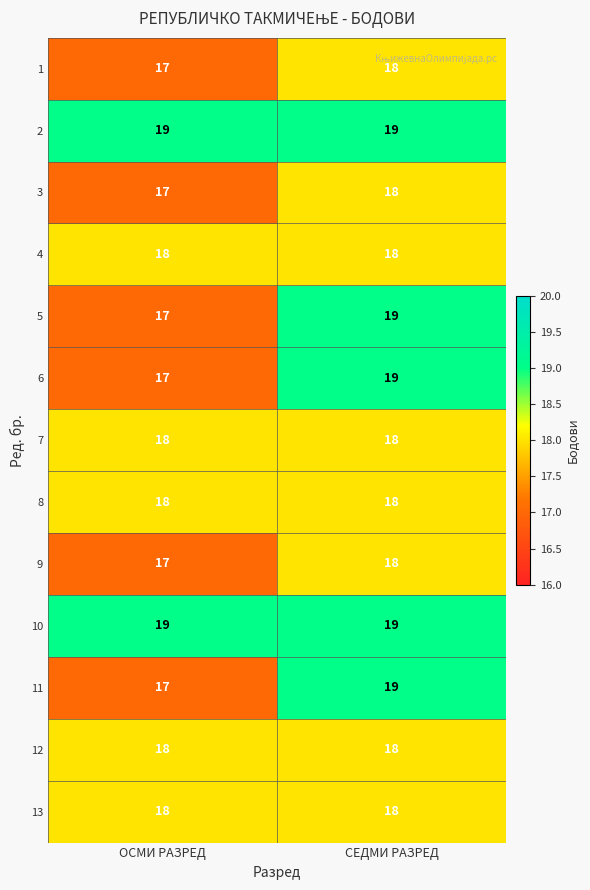

Reading left to right, transcribe all the data shown in this chart.

1: 17	18
2: 19	19
3: 17	18
4: 18	18
5: 17	19
6: 17	19
7: 18	18
8: 18	18
9: 17	18
10: 19	19
11: 17	19
12: 18	18
13: 18	18